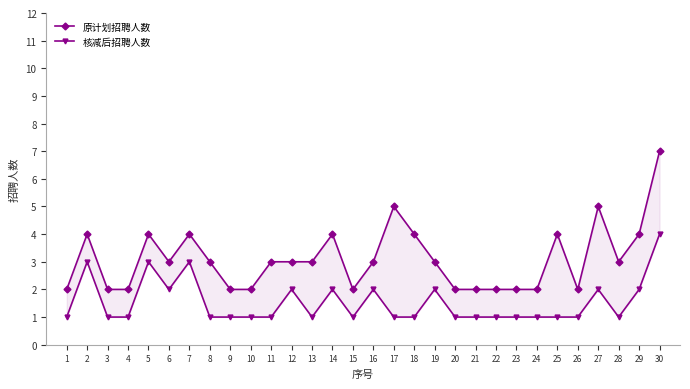

Rank the series by their average value, from highest to lowest.

原计划招聘人数, 核减后招聘人数